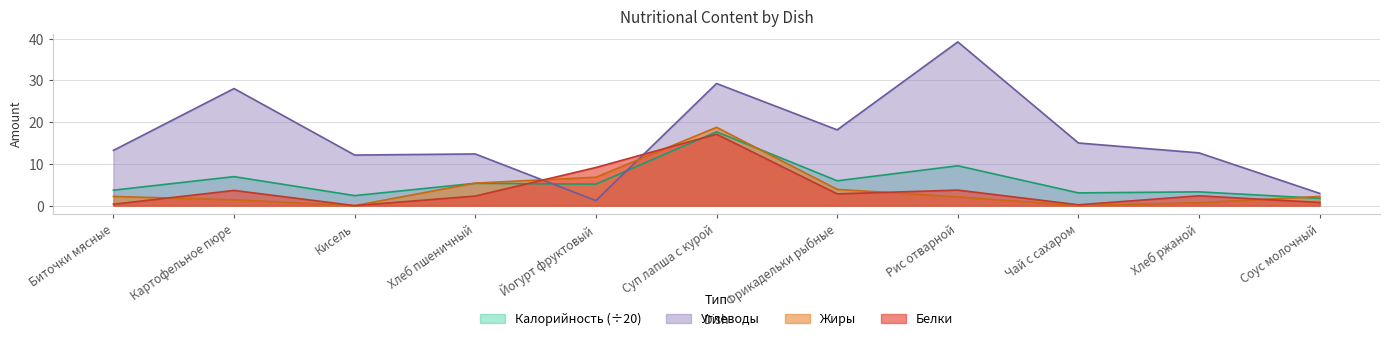

What is the difference between the maximum and minimum values in the Жиры series?

18.8